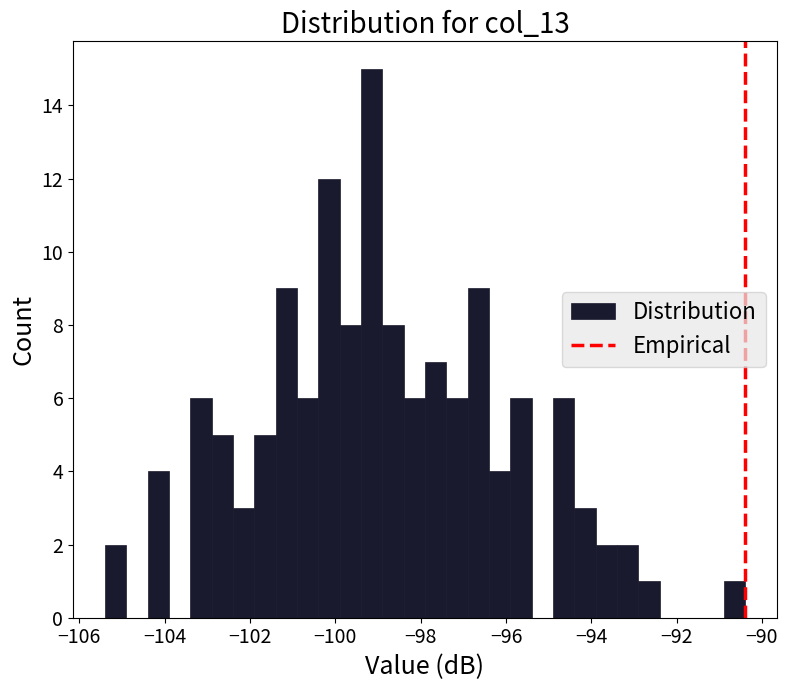

Read against the x-axis, roughly where is the centre of the tallest bar?

-99.2